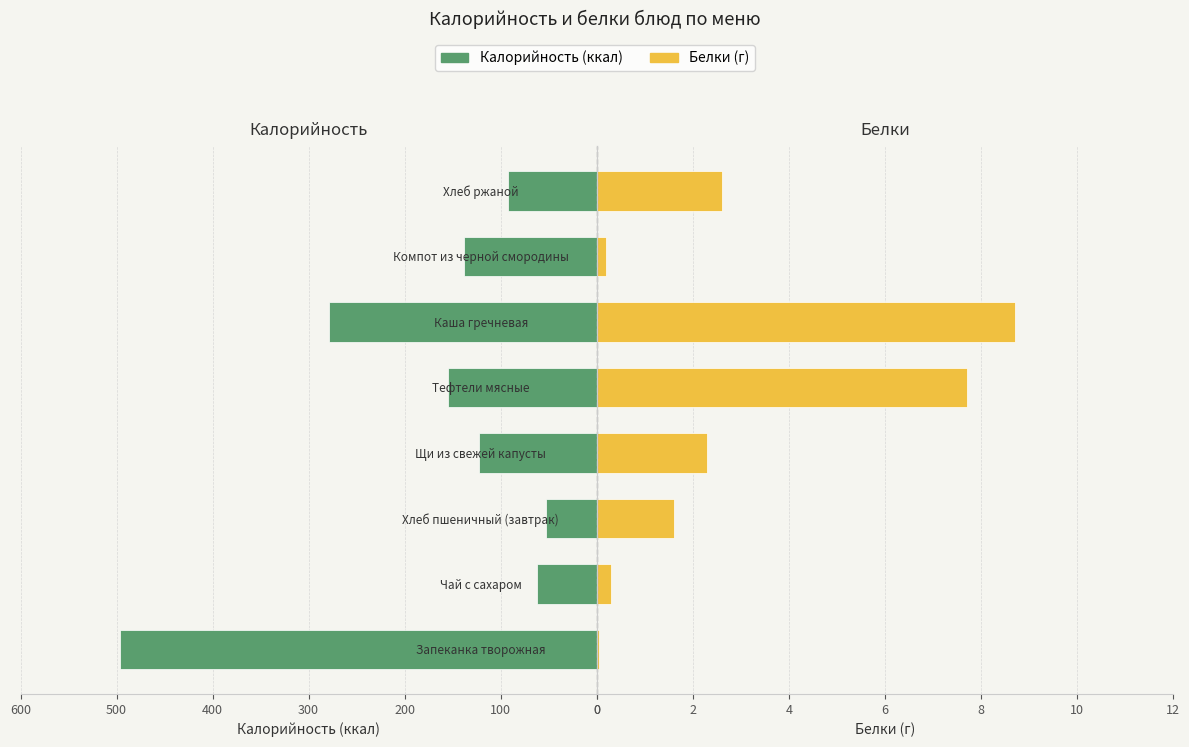

Does the chart contain any negative values?

No